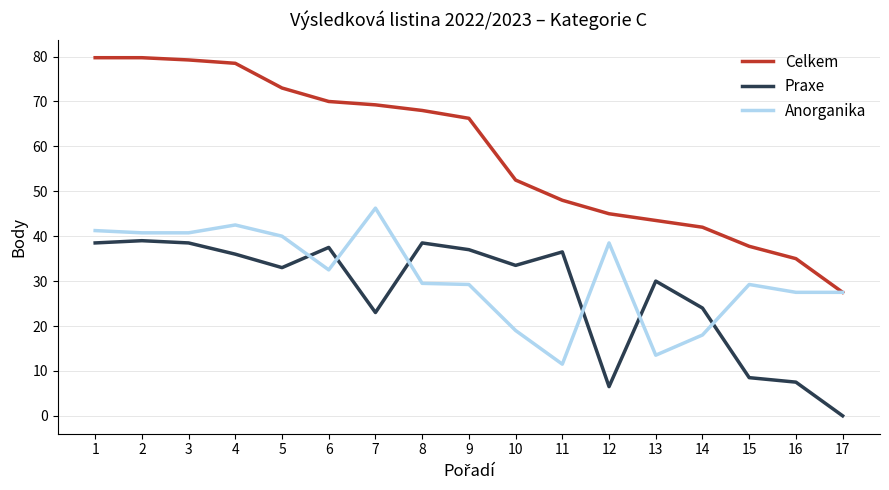

Read the Celkem value at 11.

48.0